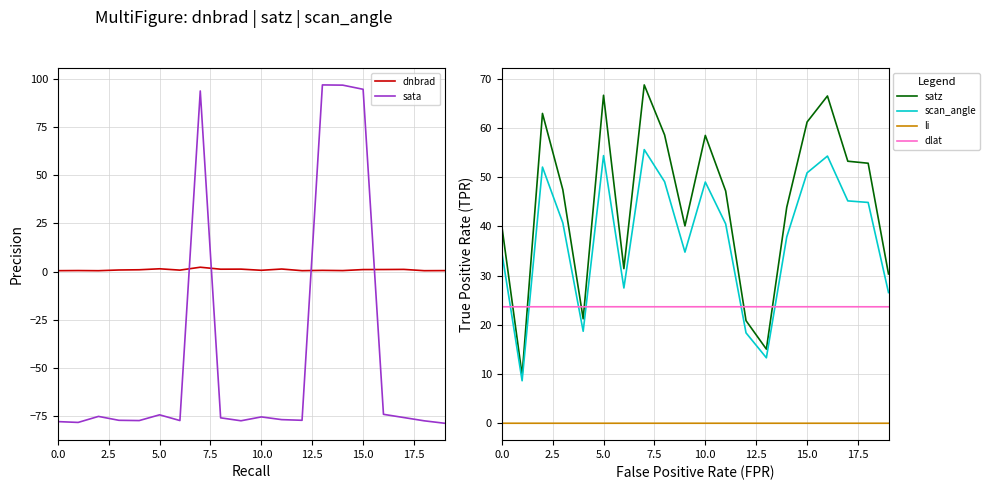

Which series ends up on top after the final intersection of dnbrad and sata?

dnbrad